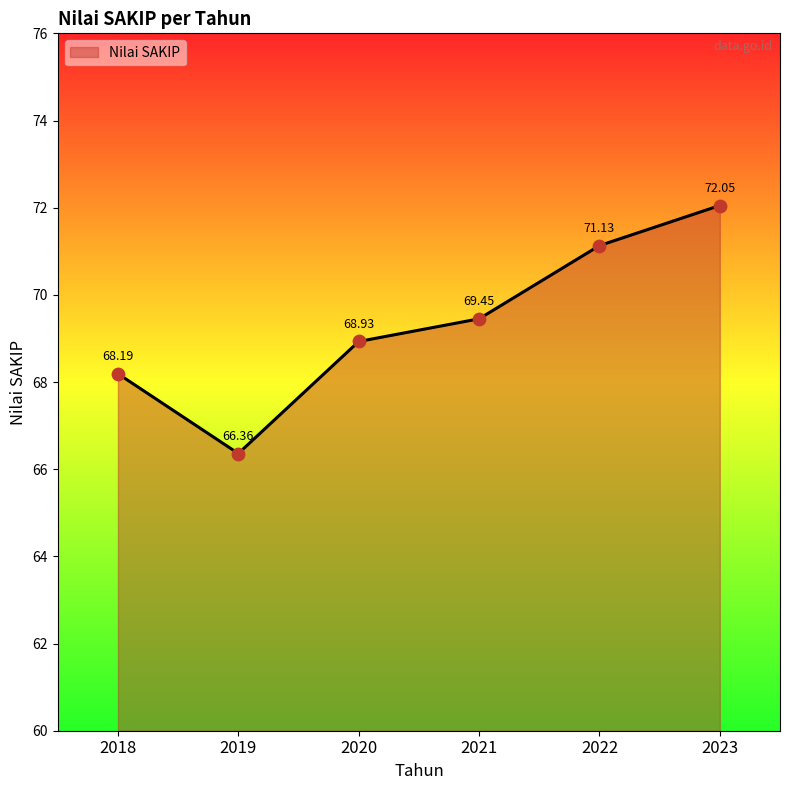

What is the ratio of the value at 2018 to the value at 2021?

1.0